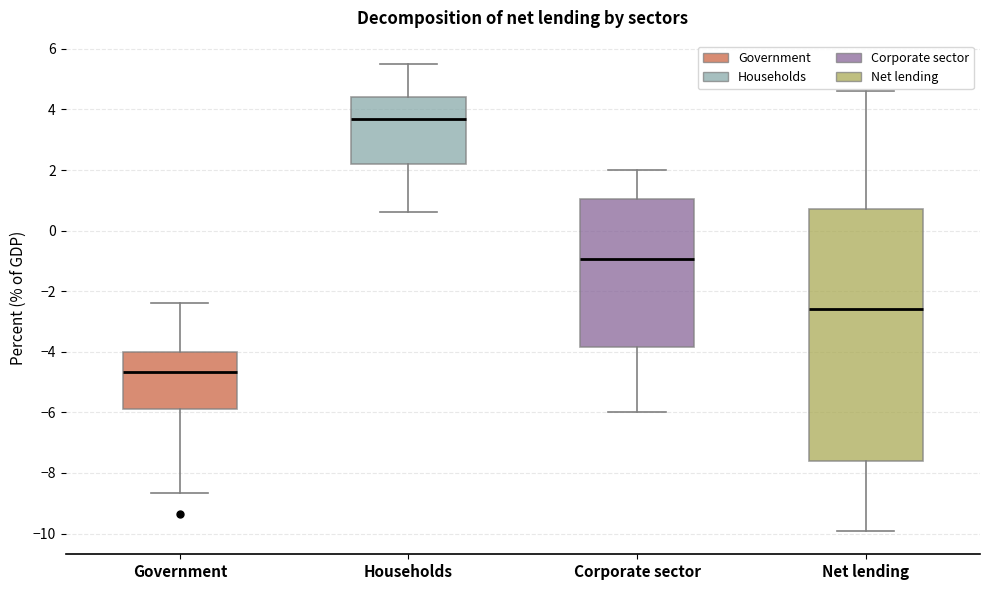

Which box has the highest median line?

Households